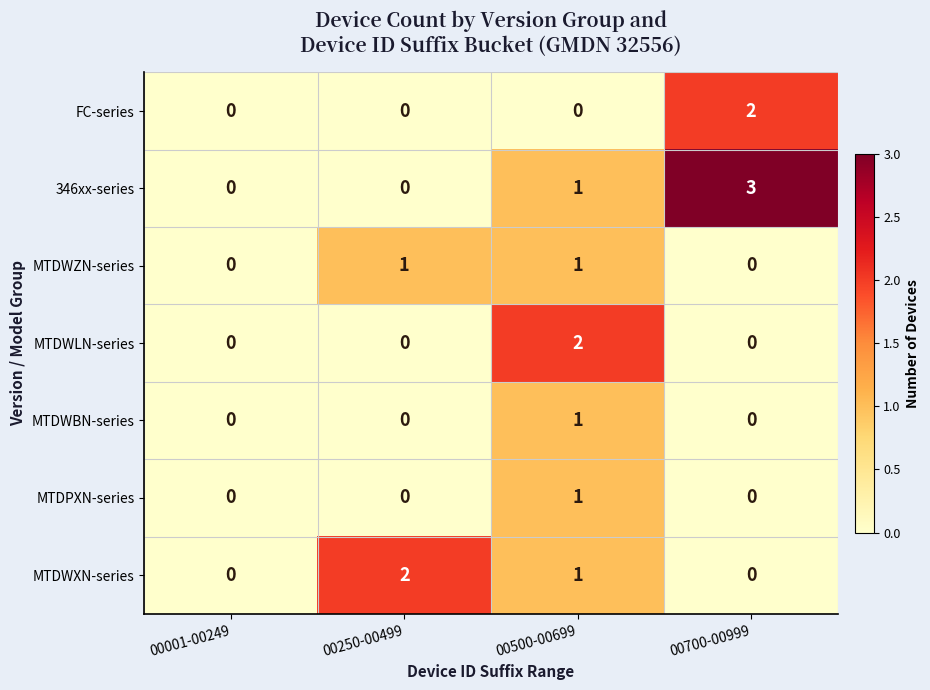

Which category has the highest value across all series?

00700-00999